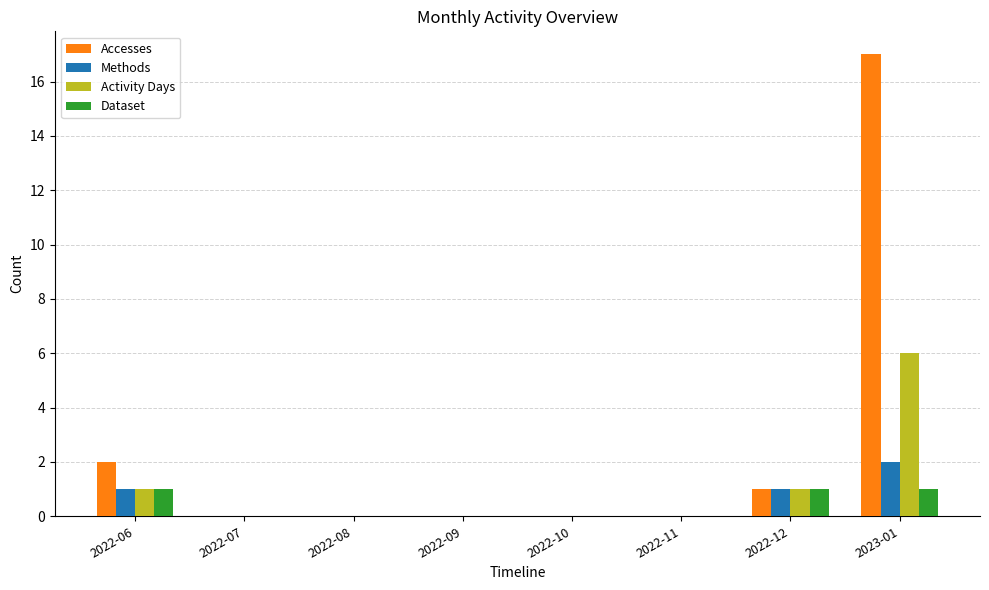

Which series has the largest total across all categories?

Accesses